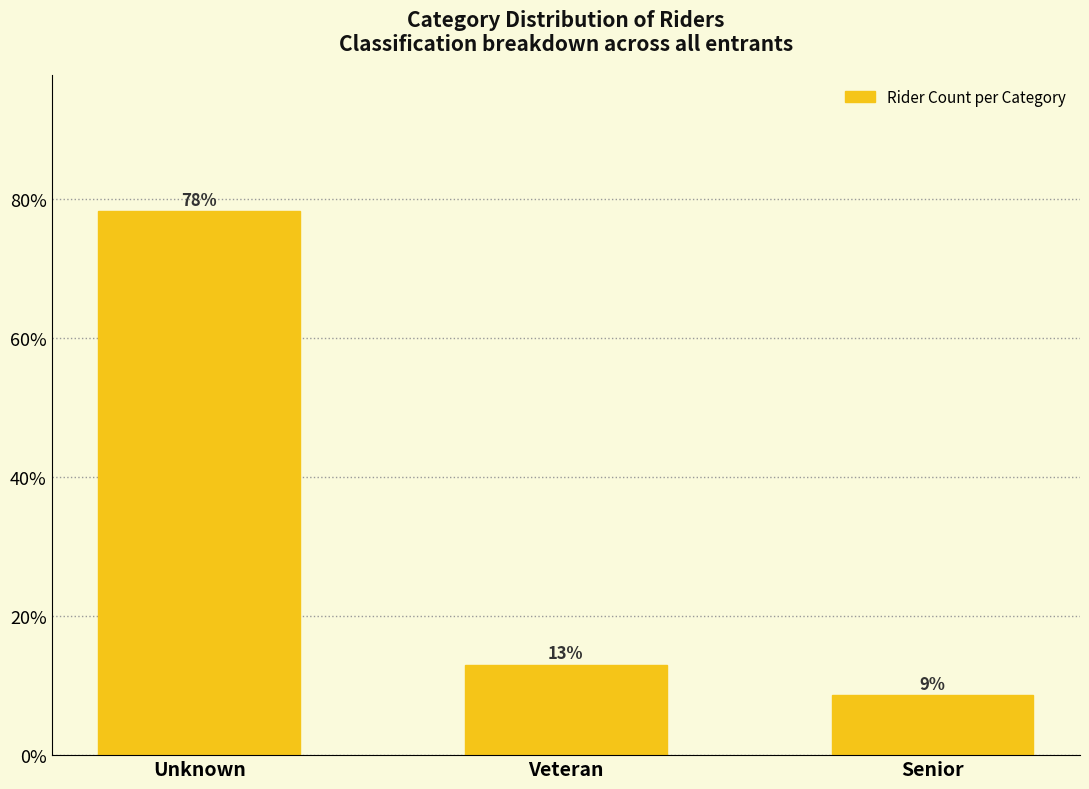

Which has a higher value, Veteran or Unknown?

Unknown